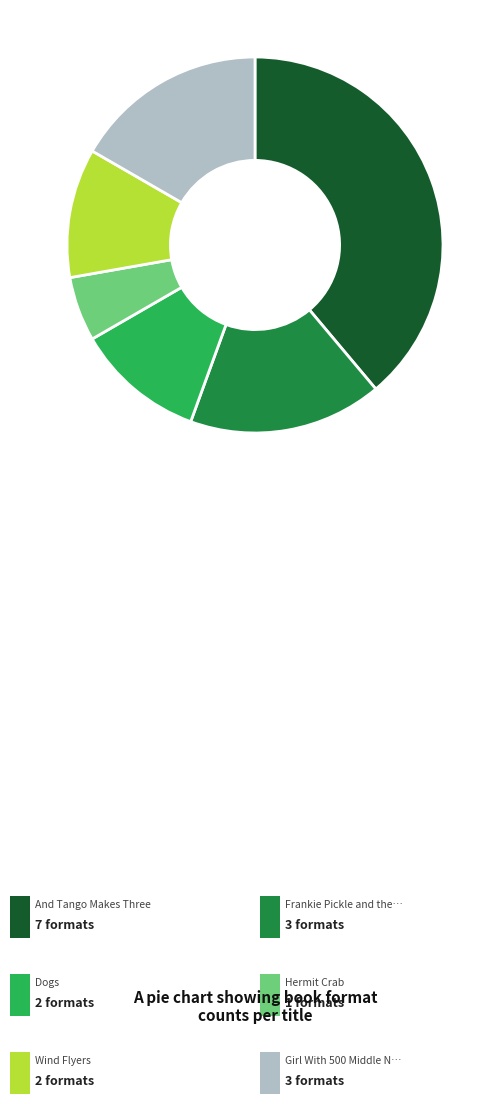

Does any single category account for the majority?

No